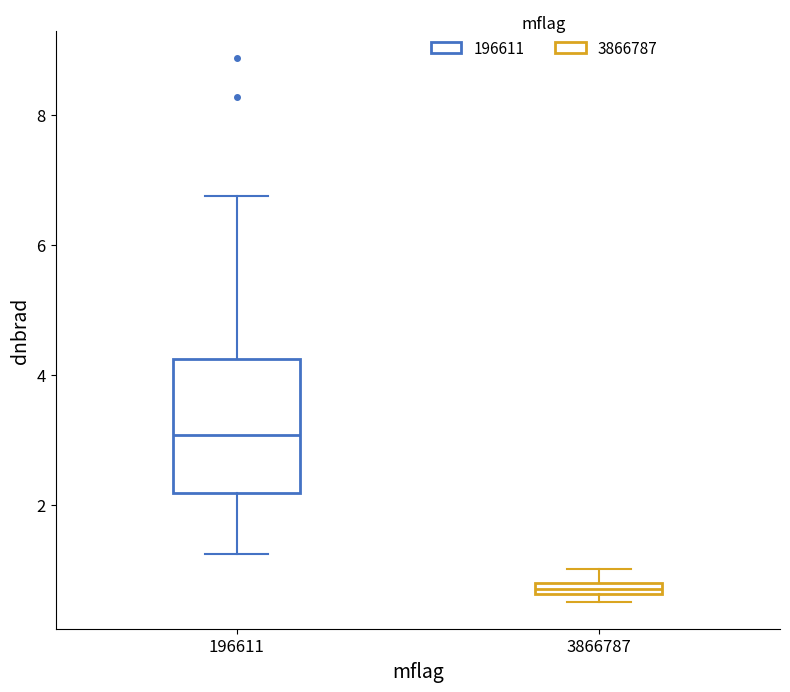

Which box has the lowest median line?

3866787